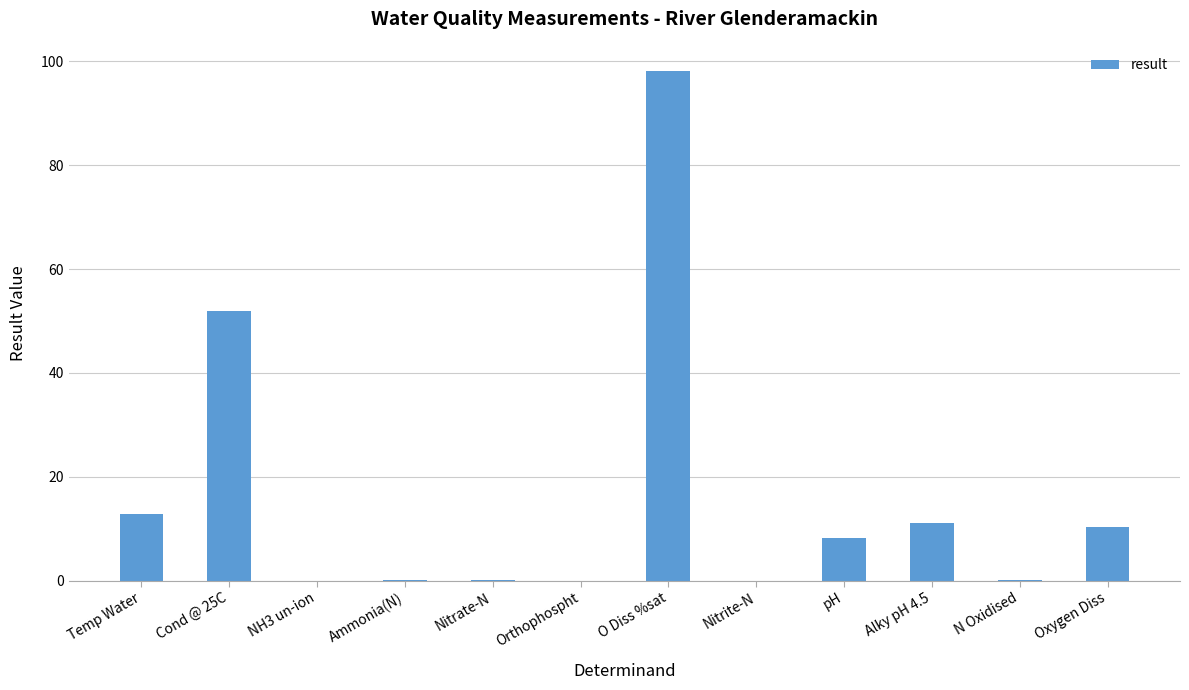

What value does the data have at pH?

8.2